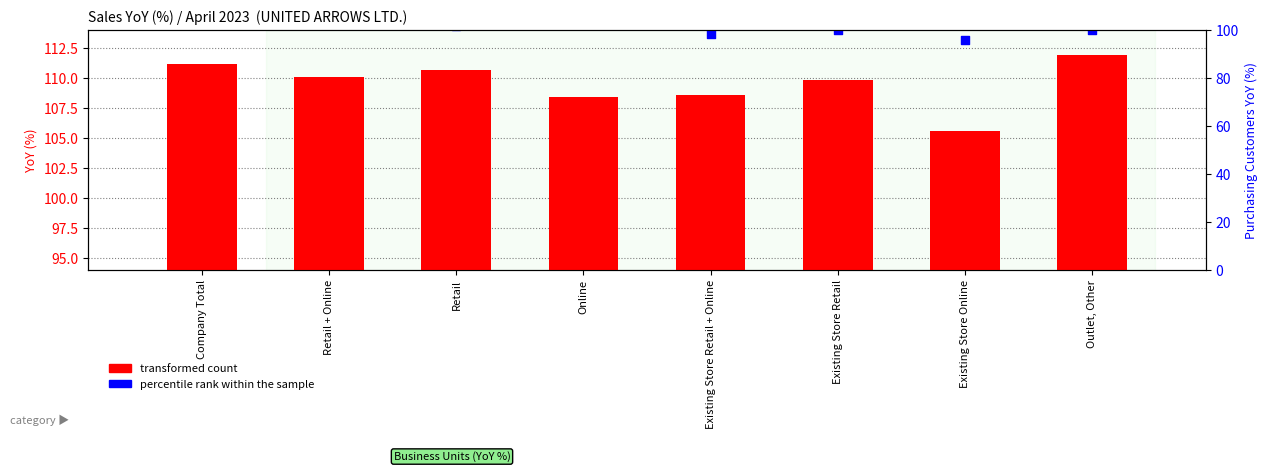

What are all the series names shown in the legend?

transformed count, percentile rank within the sample